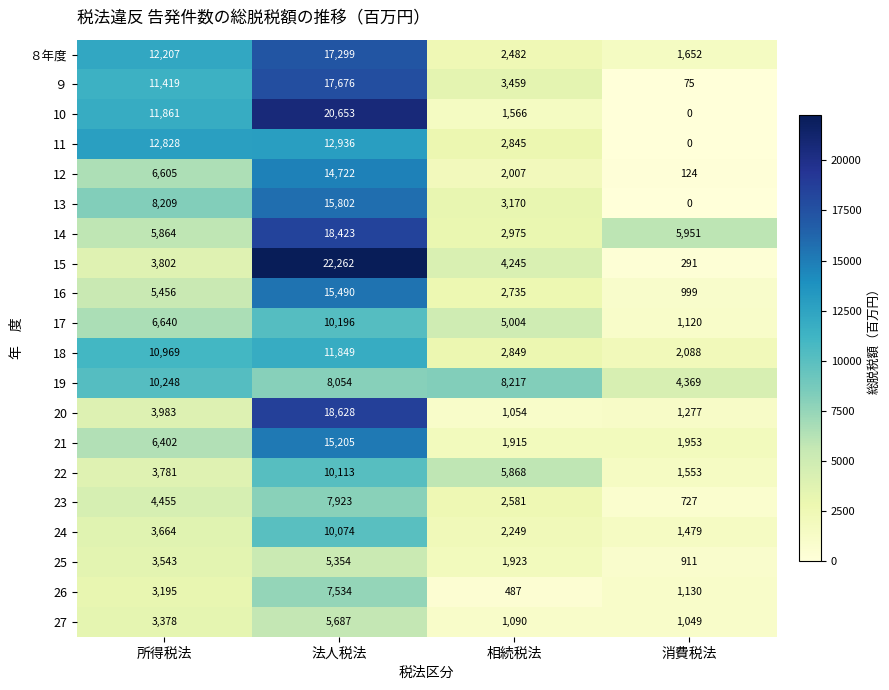

What is the difference between the maximum and minimum values in the 10 series?

20653